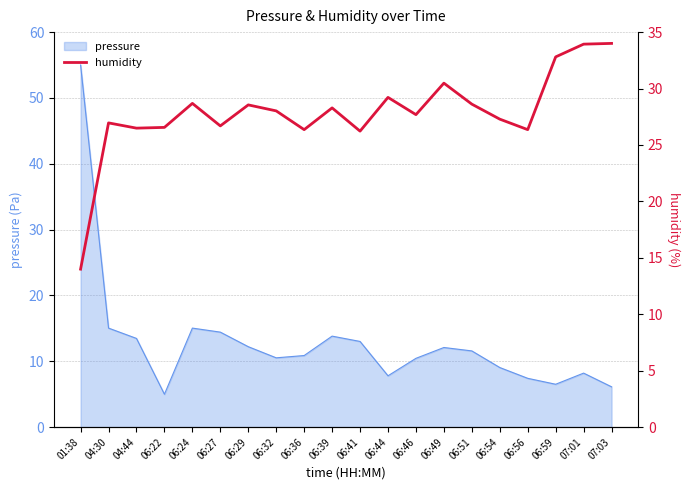

Where is the first local maximum?

04:30